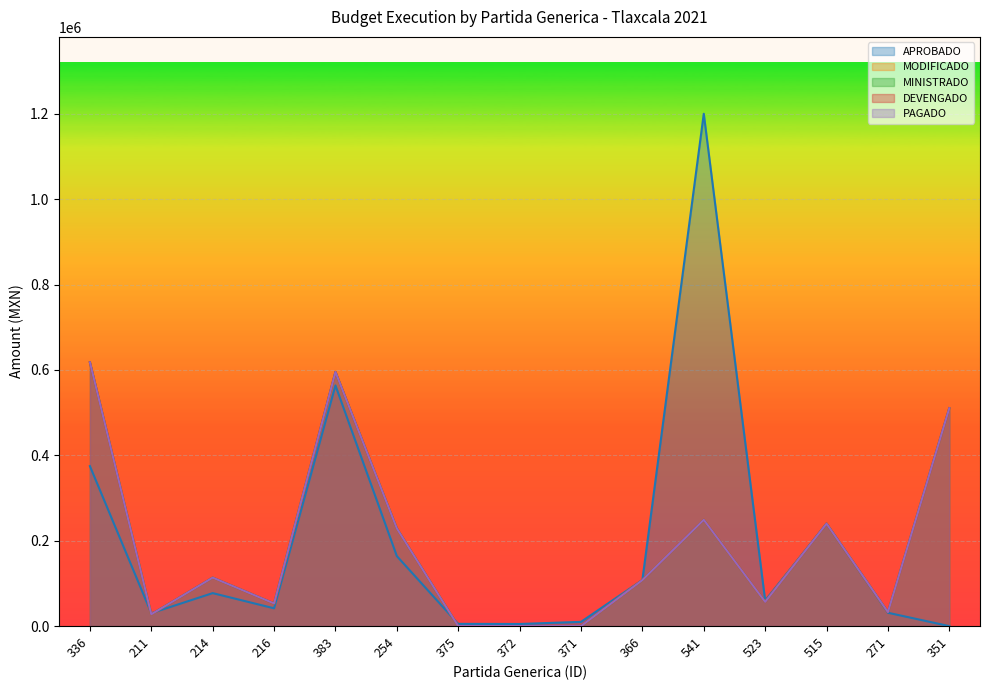

Read the DEVENGADO value at 271.

32882.7